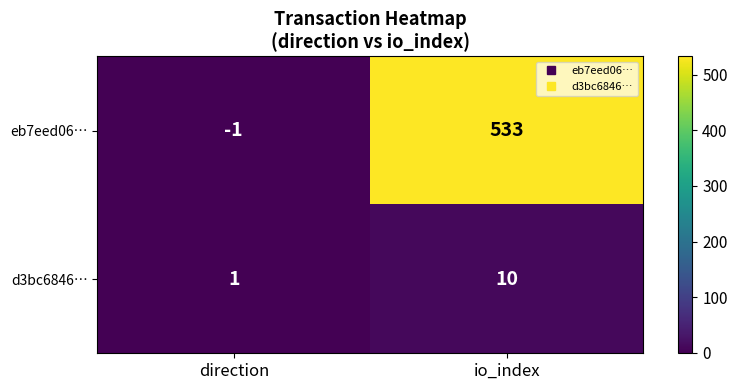

The value of eb7eed06… at io_index is 533. True or false?

True